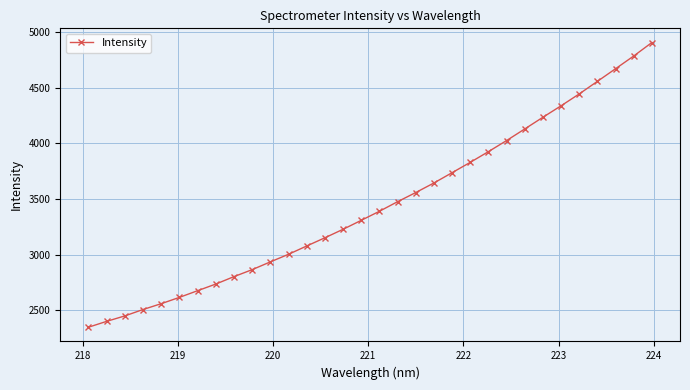

What is the average value?

3447.6